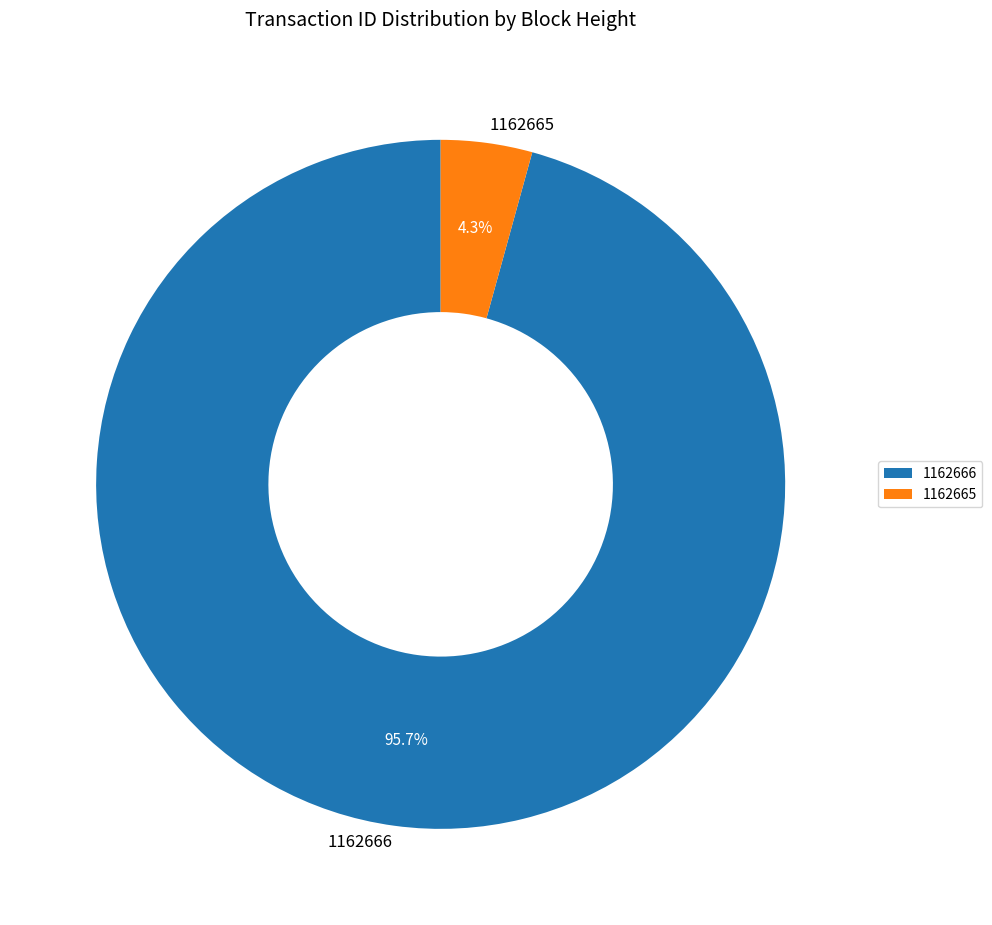

How many slices are in this pie chart?

2